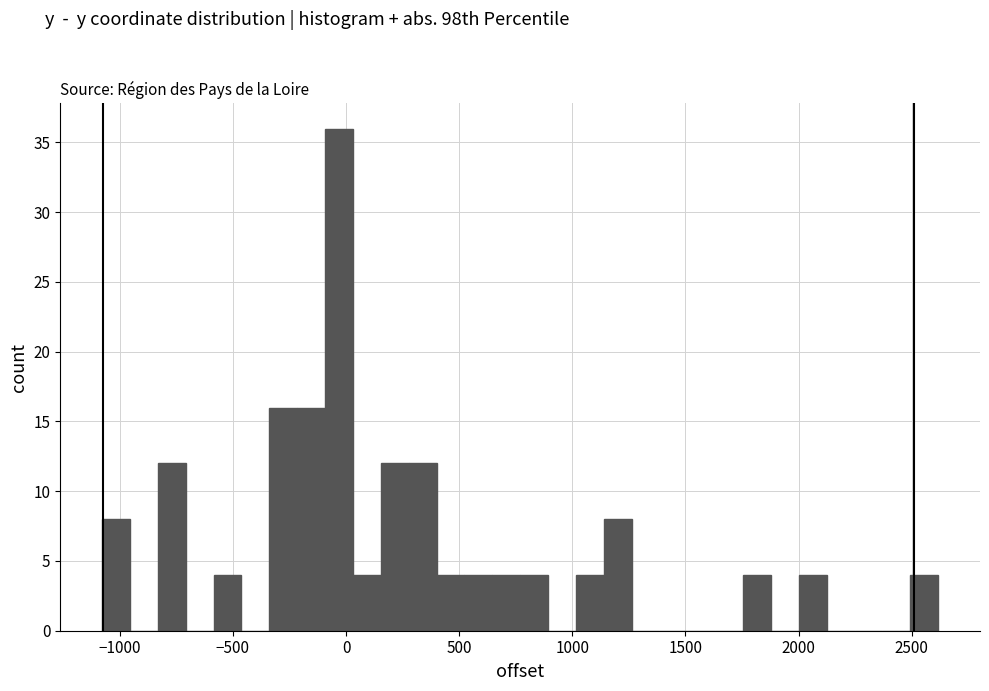

Around what value on the x-axis is the tallest bar? Give the approximate position of its centre, as read against the axis.

-50